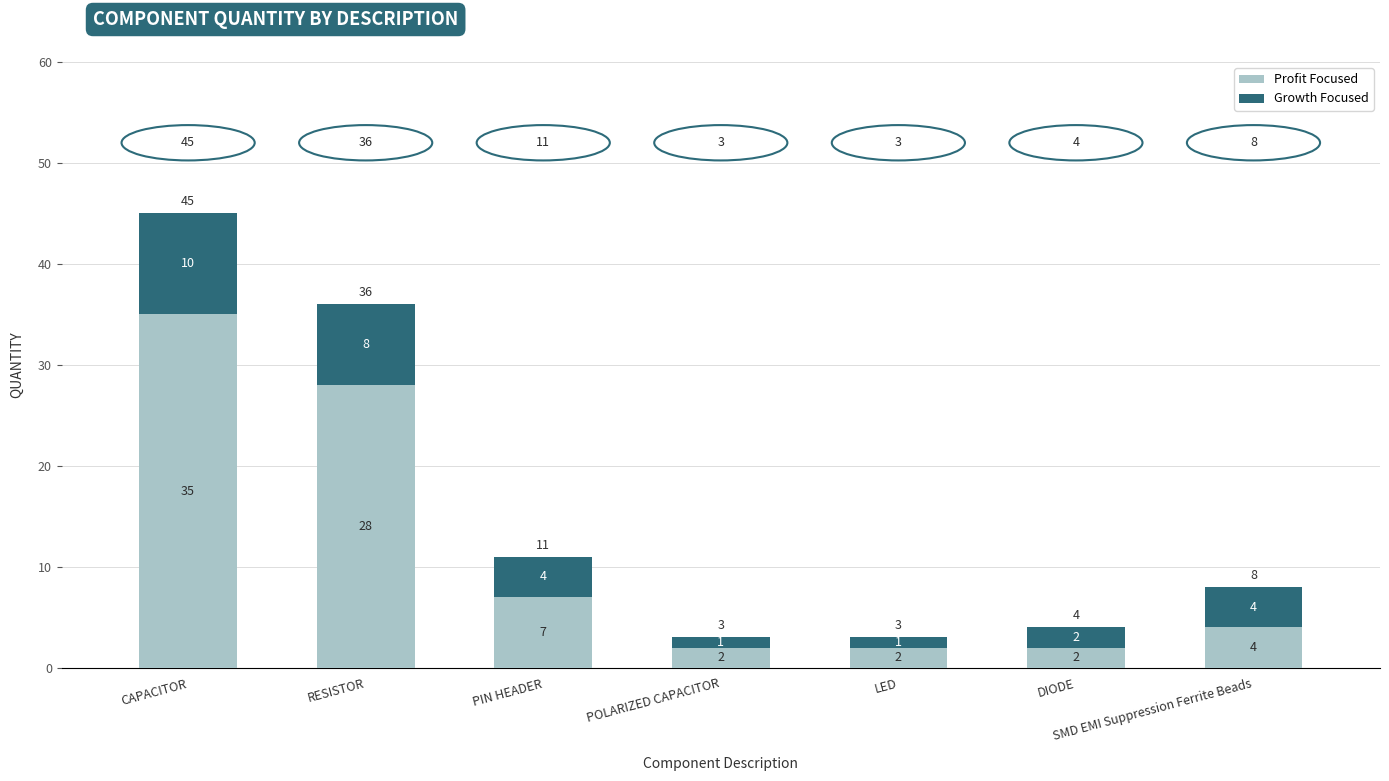

The value of Profit Focused at CAPACITOR is 35. True or false?

True